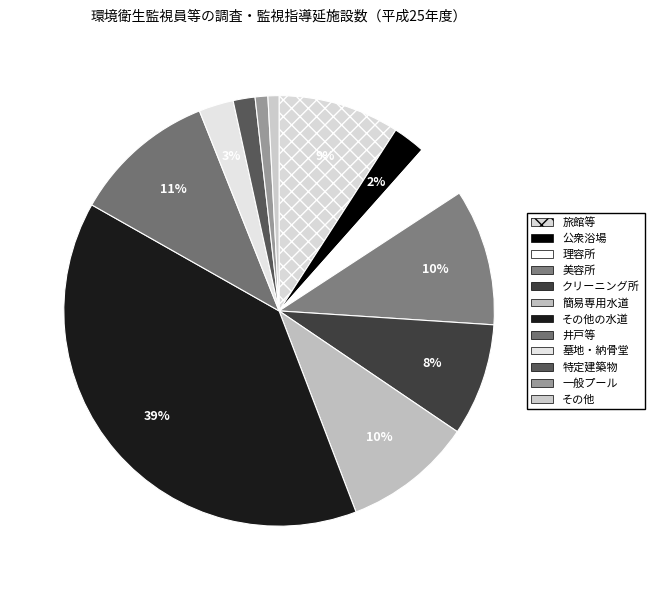

What percentage is the 公衆浴場 slice, to the nearest percent?

2%